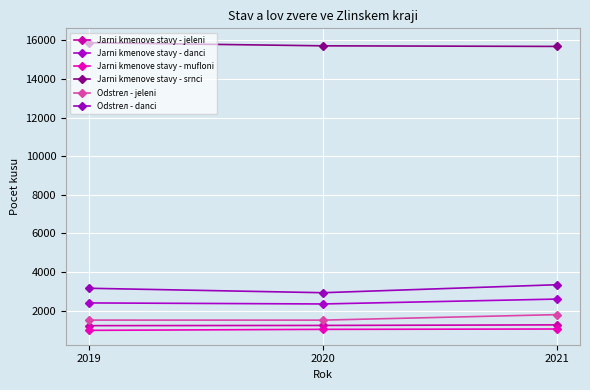

At which category is the sum across all series the highest?

2021